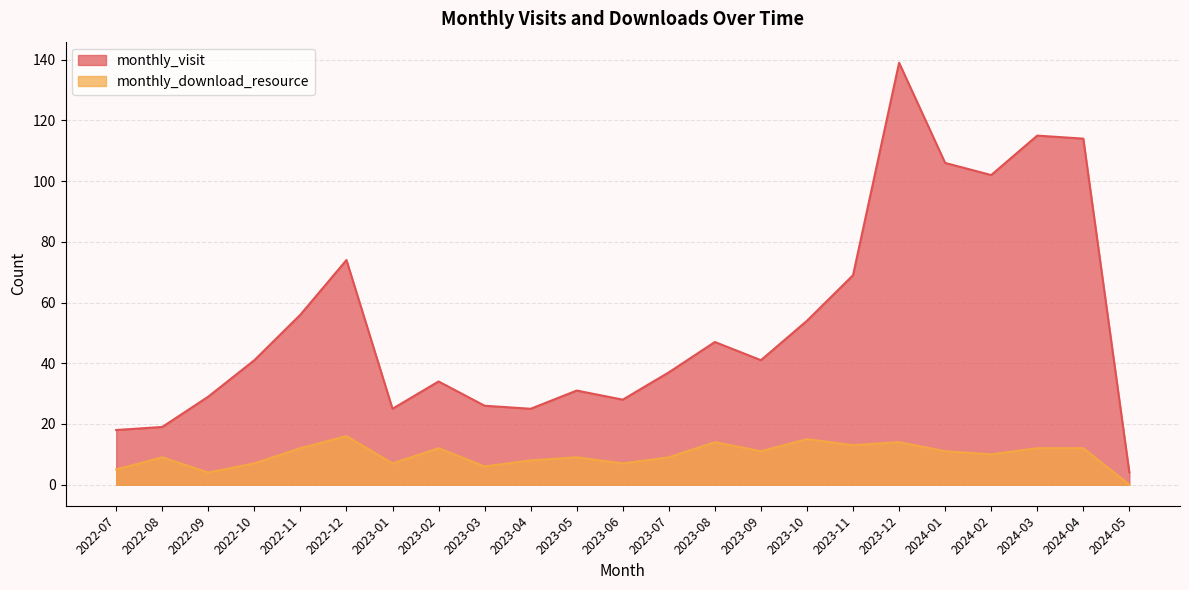

True or false: monthly_visit and monthly_download_resource cross at least once.

False